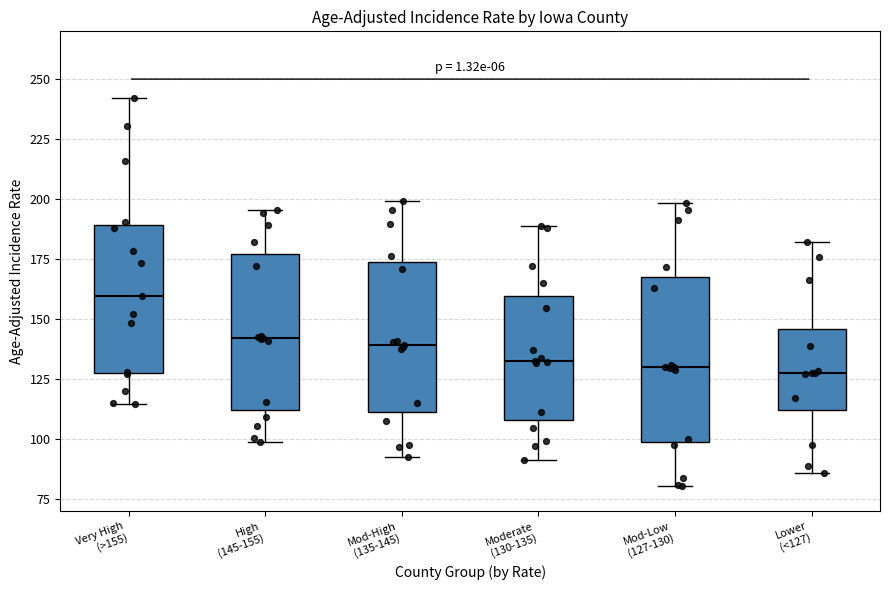

Where is the lower edge of the box for Moderate (130-135) on the y-axis? The values are not printed on the chart, so give them approximately, as read against the axis.

110